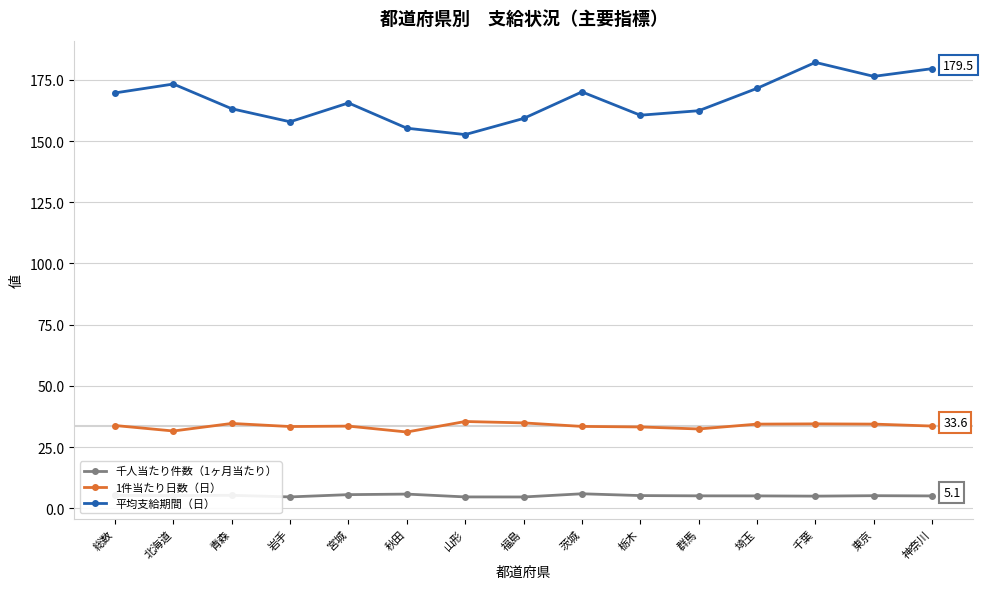

How many categories are shown in the chart?

15